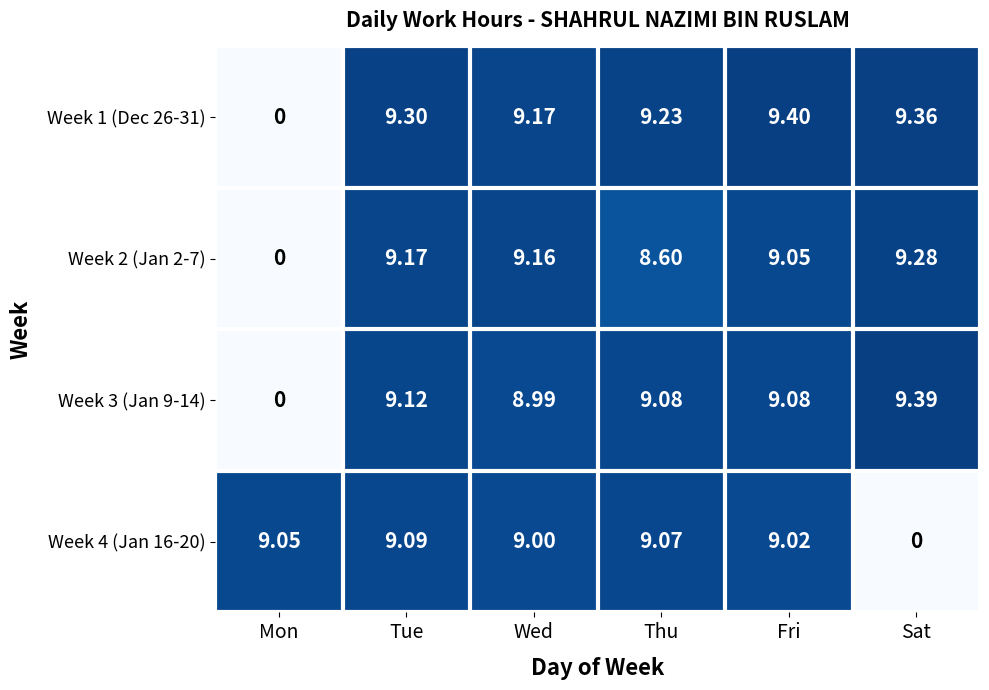

At Fri, list the series in order from largest to smallest.

Week 1 (Dec 26-31), Week 3 (Jan 9-14), Week 2 (Jan 2-7), Week 4 (Jan 16-20)